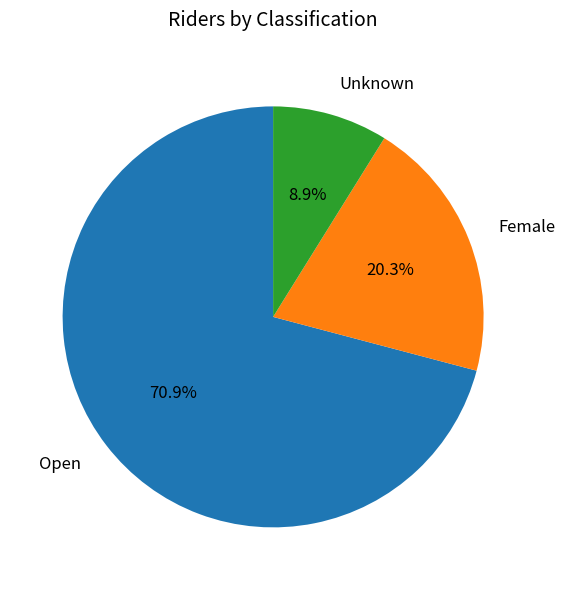

To the nearest percent, what percentage of the pie is Unknown?

9%